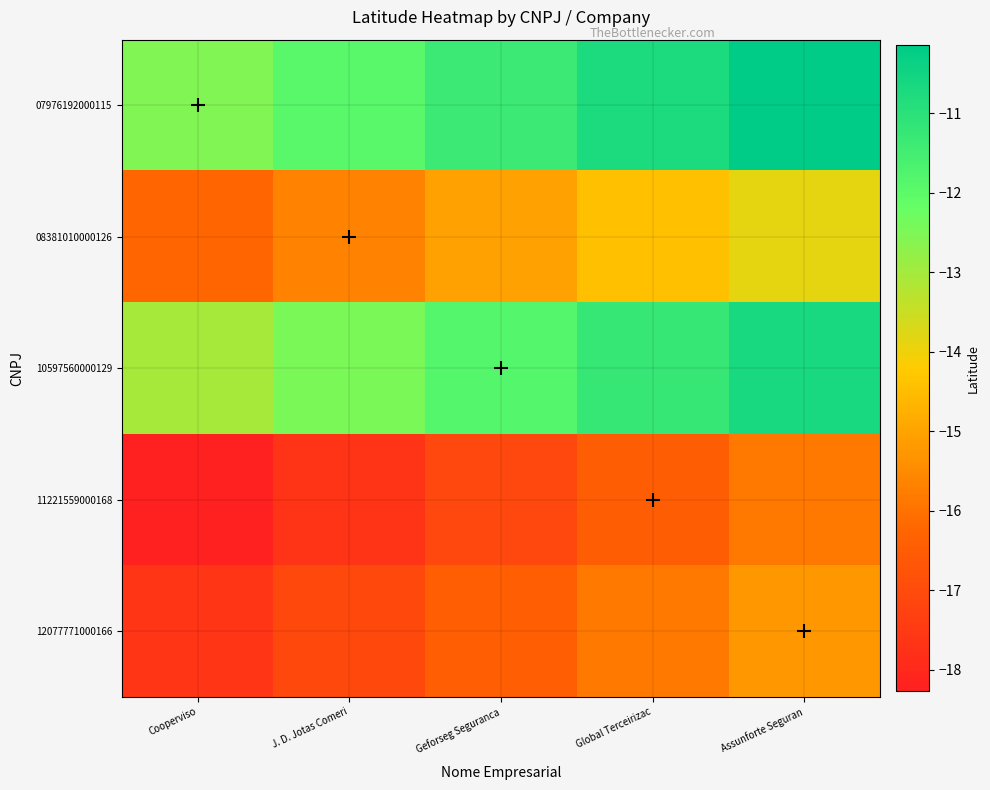

Which series has the widest spread of values?

08381010000126